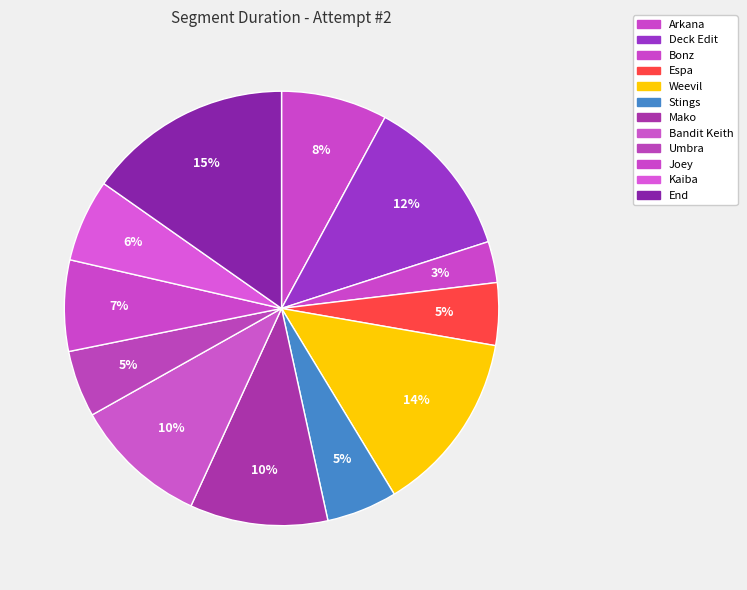

Count the number of slices in the pie.

12